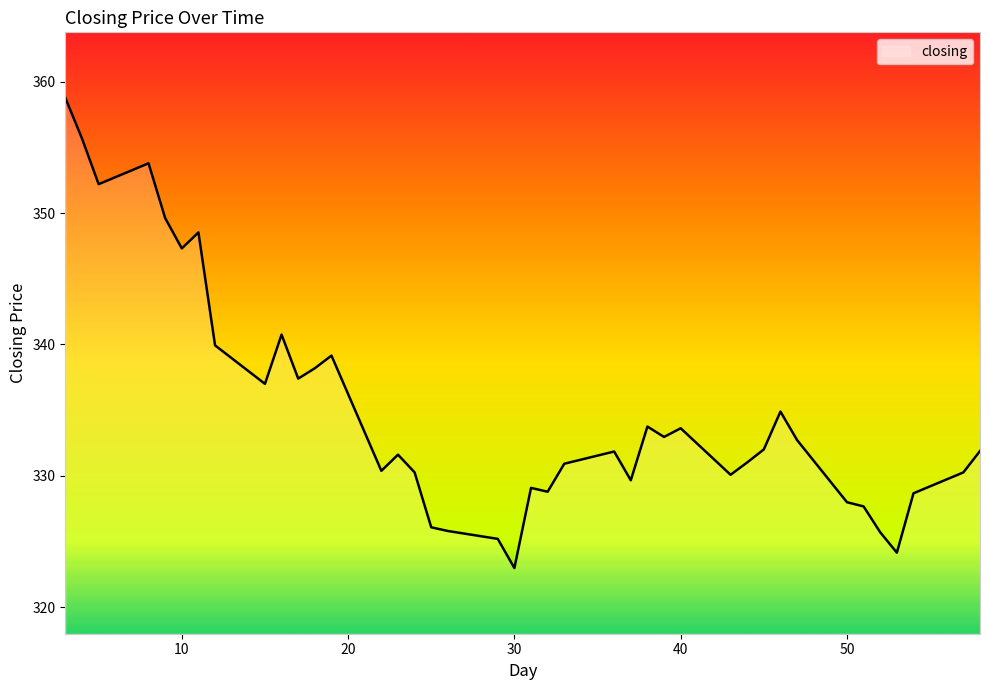

What is the difference between the maximum and minimum values?

35.8